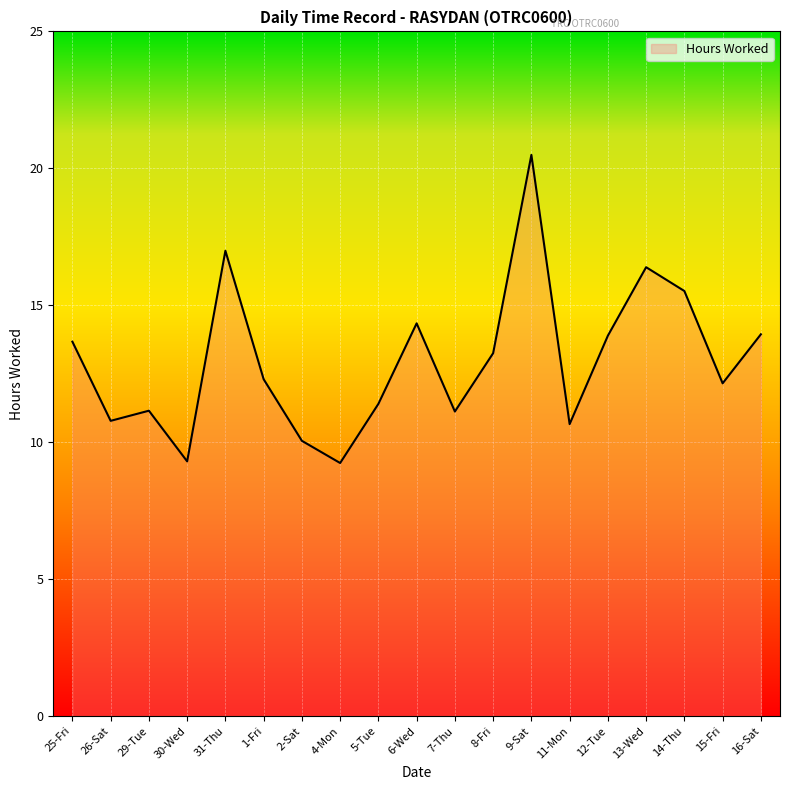

What position from the right is 9-Sat?

7